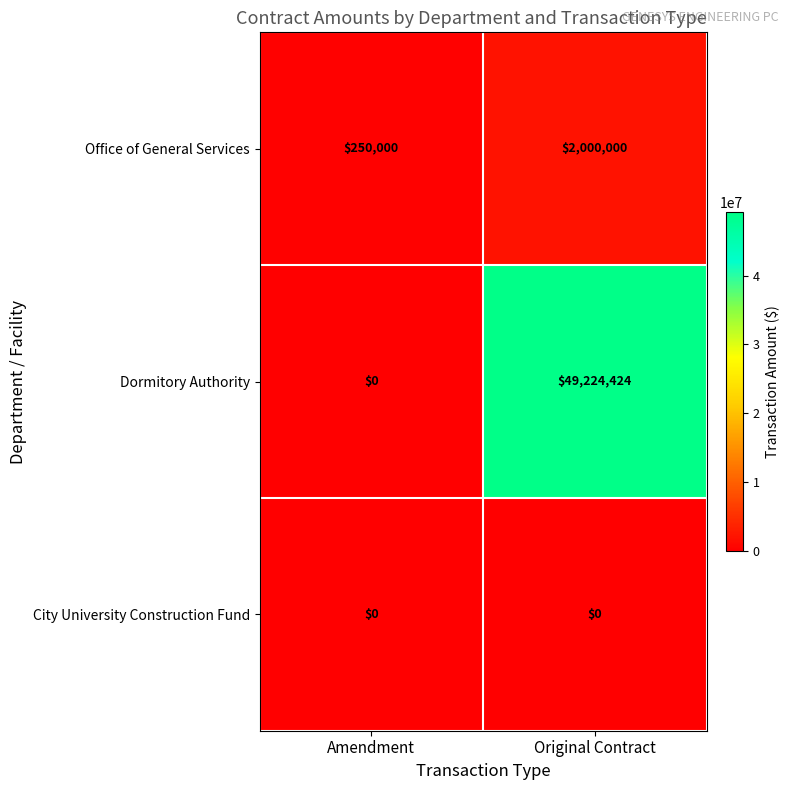

What is the difference between the highest and lowest values at Original Contract?

49224424